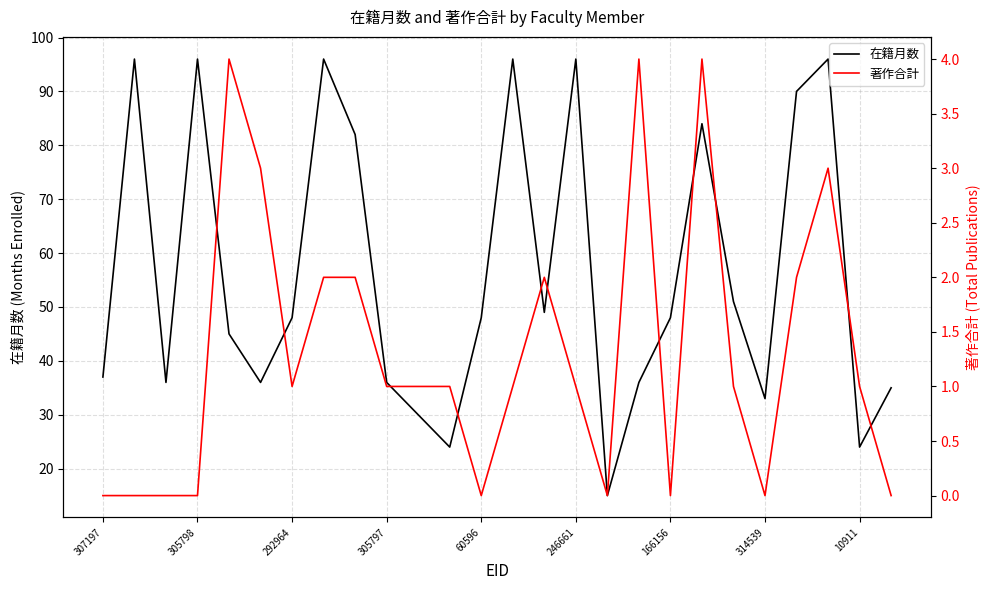

True or false: 在籍月数 and 著作合計 intersect in this chart.

False